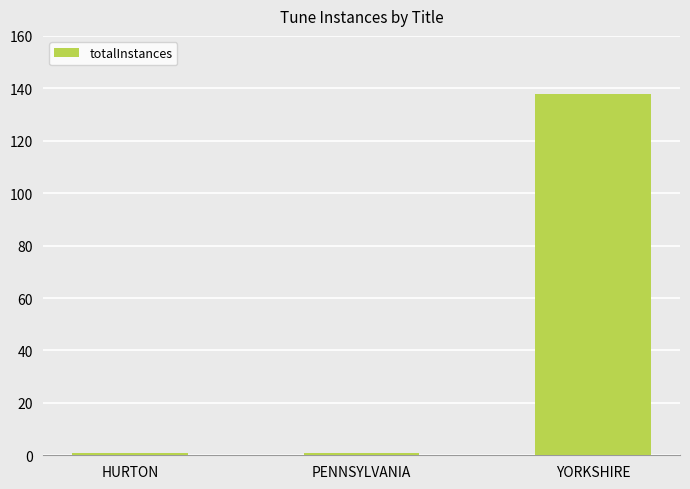

Reading left to right, transcribe all the data shown in this chart.

1	1	138